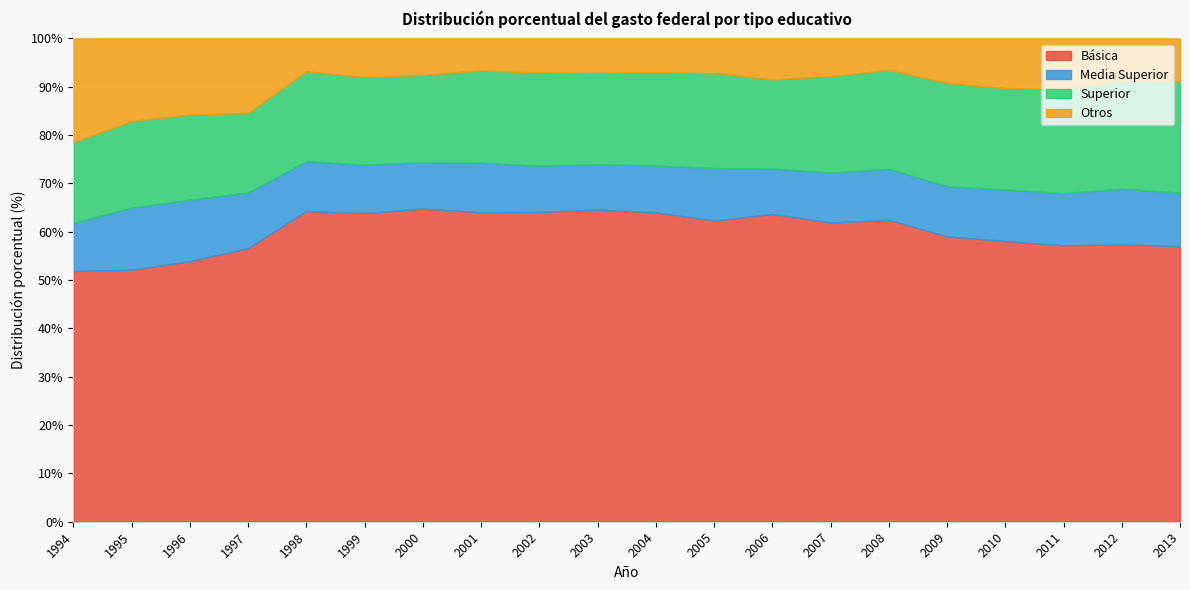

Is the value of Básica at 1999 greater than the value of Media Superior at 2012?

Yes